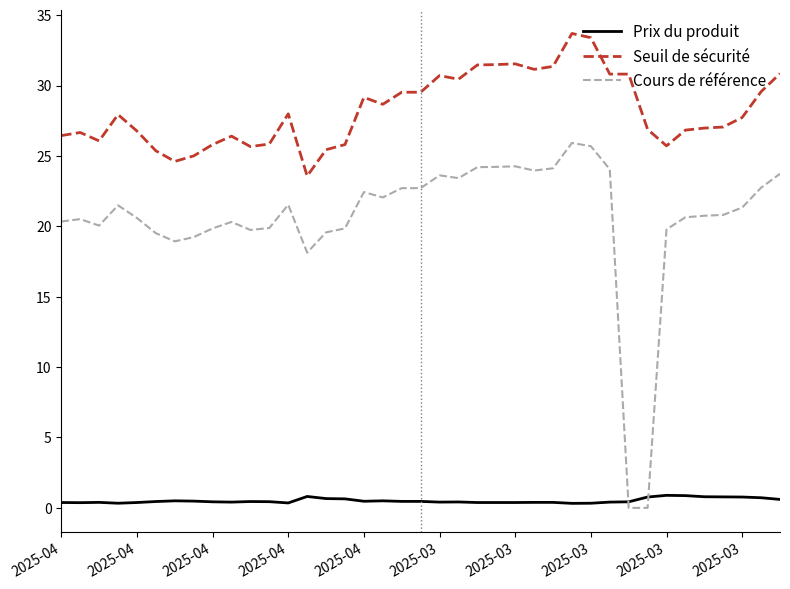

Rank the series by their average value, from lowest to highest.

Prix du produit, Cours de référence, Seuil de sécurité